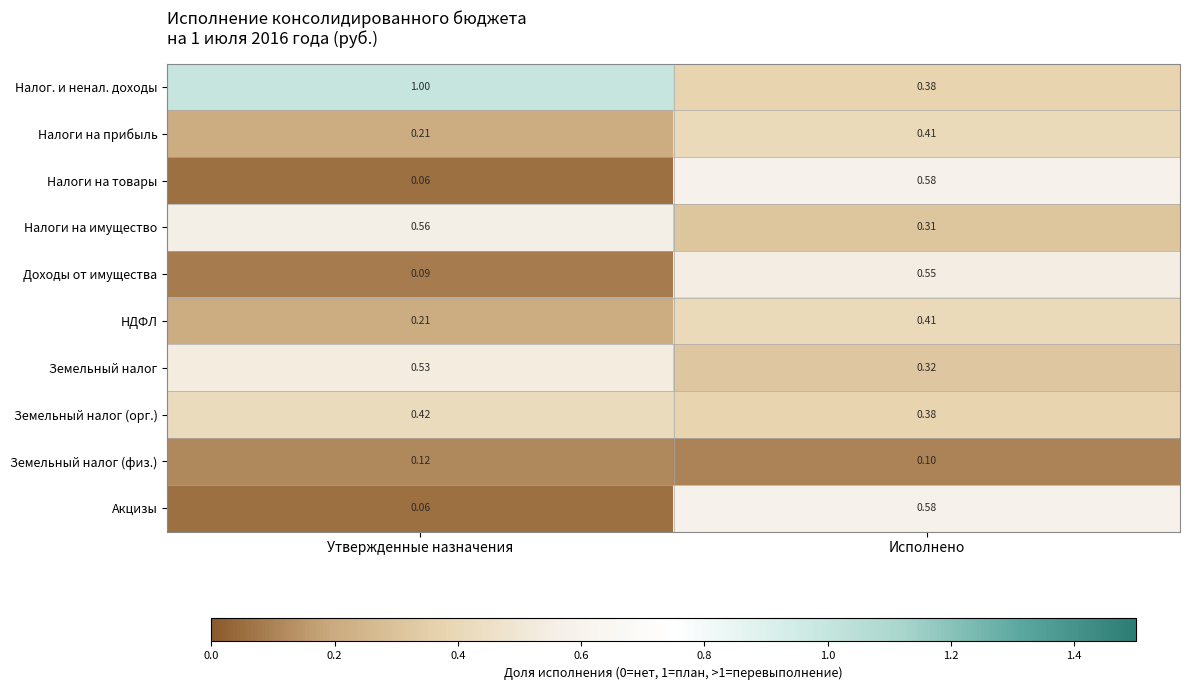

Which category has the lowest value in the Налоги на имущество series?

Исполнено